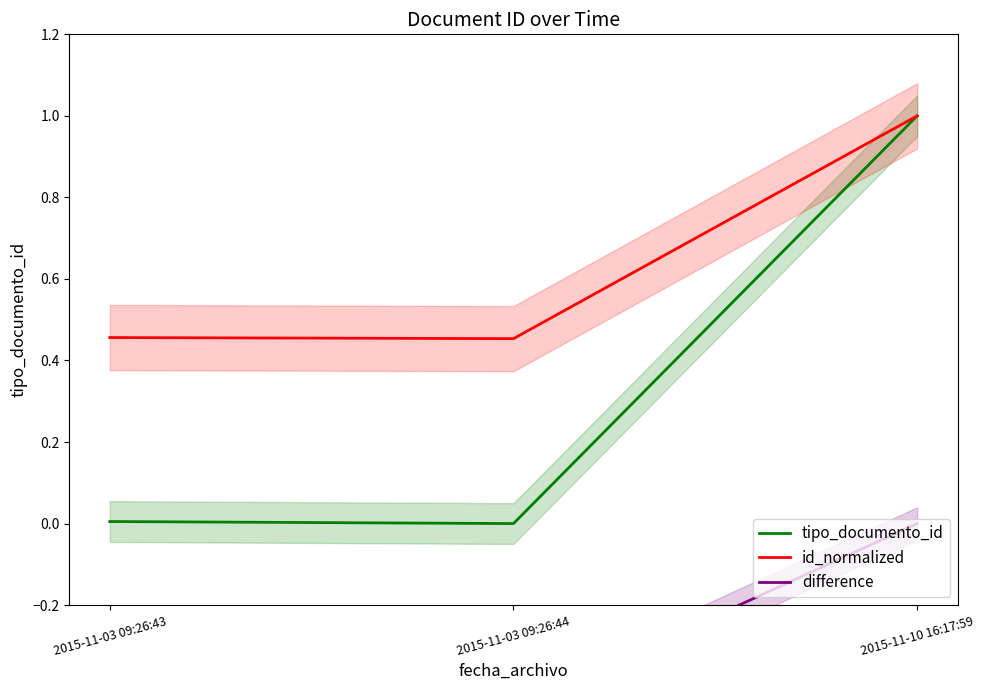

How many distinct data groups are displayed?

3